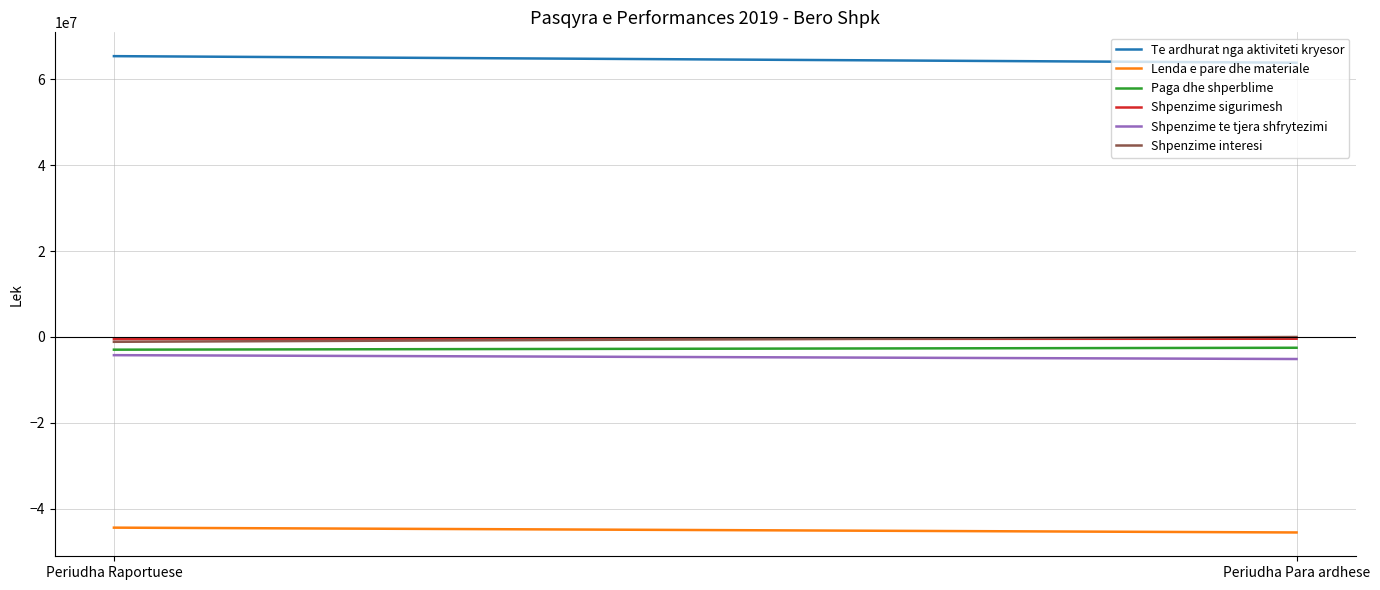

What is the approximate value of Shpenzime te tjera shfrytezimi at Periudha Para ardhese?

-5134840